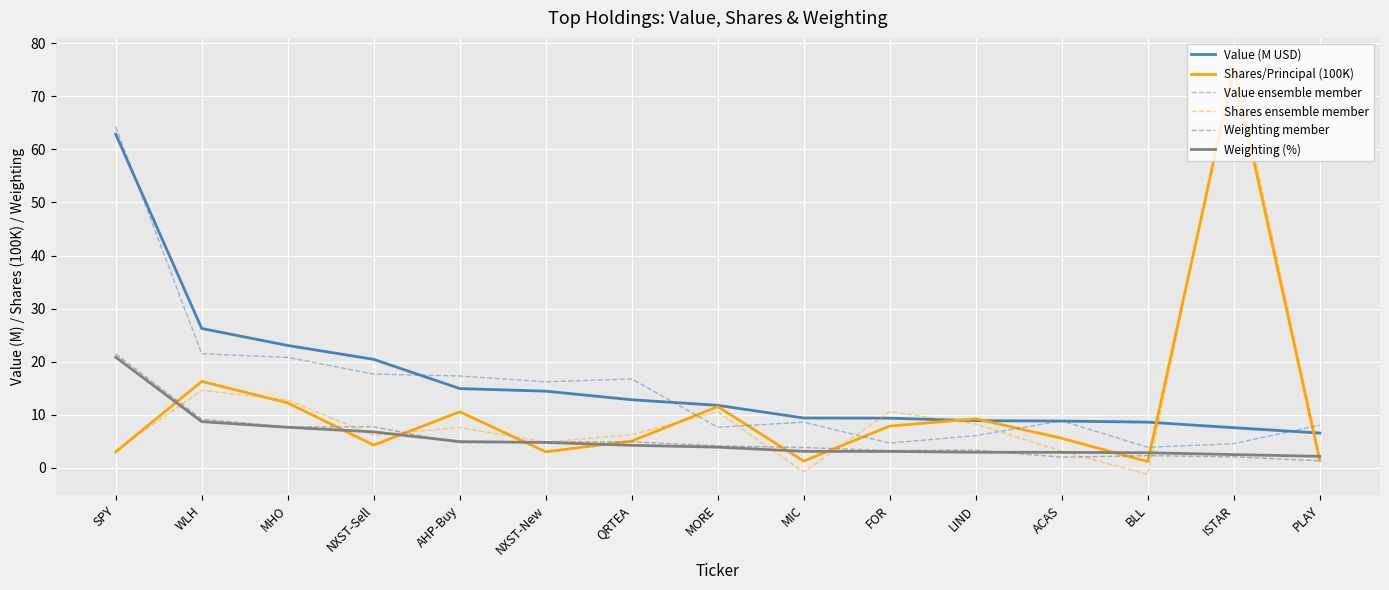

Is the value of Weighting member at NXST-Sell greater than the value of Value (M USD) at BLL?

No